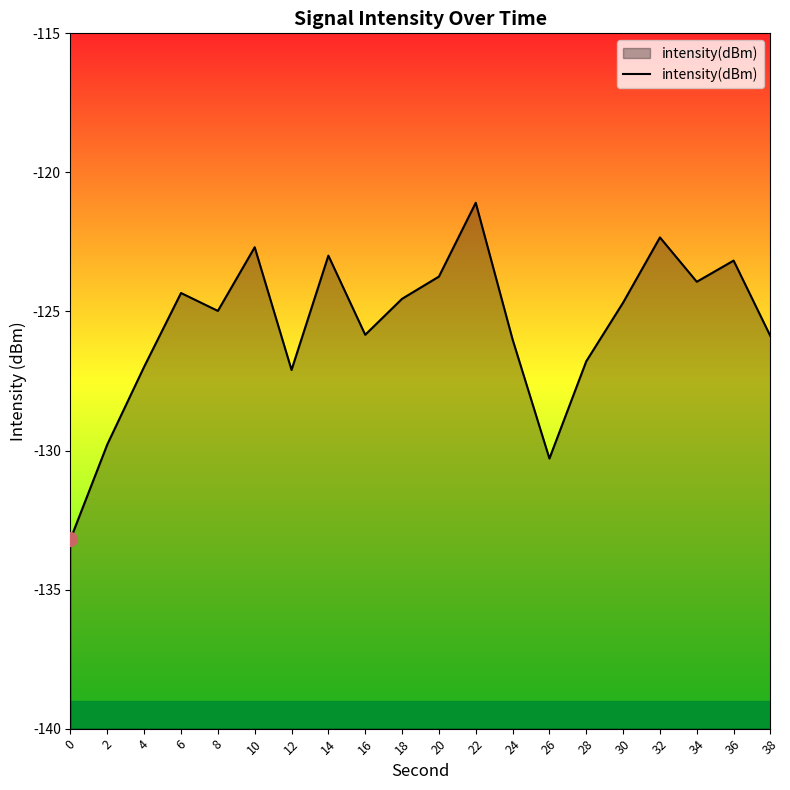

What is the value of the 8th point from the left?

-123.0